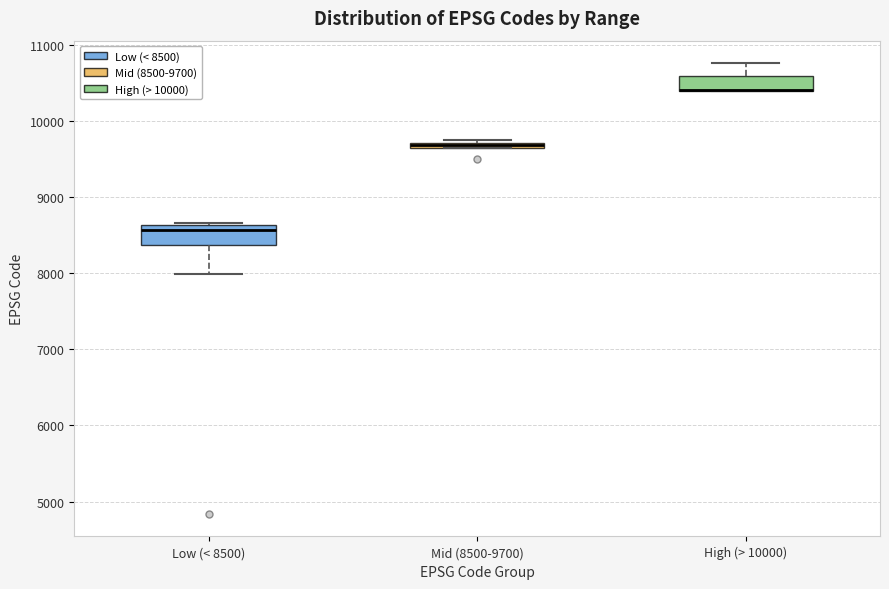

Where is the upper edge of the box for Mid (8500-9700) on the y-axis? The values are not printed on the chart, so give them approximately, as read against the axis.

9700